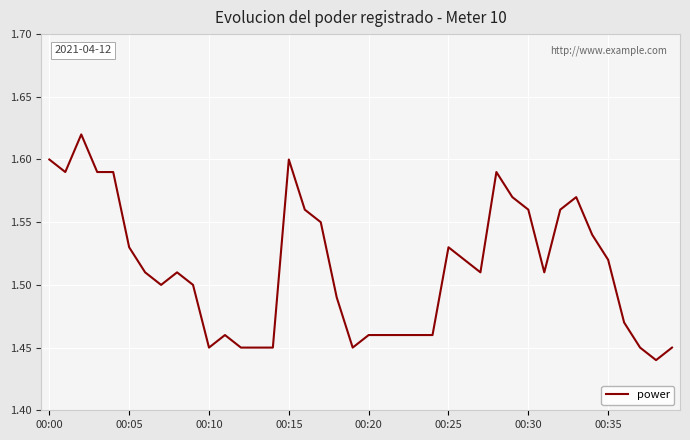

At which category does the chart reach its minimum across all series?

38